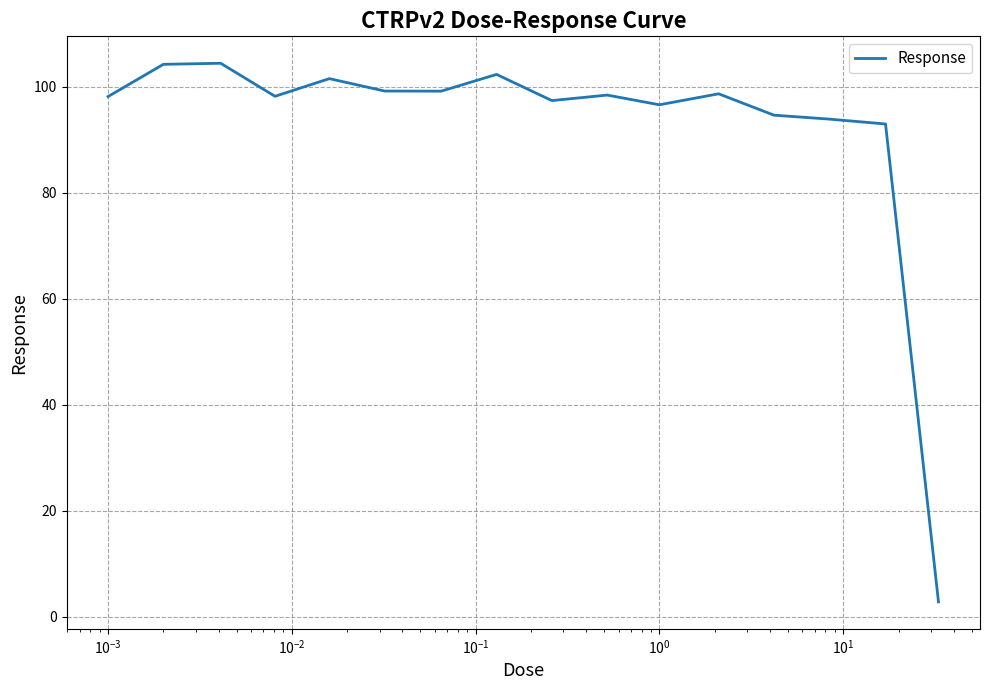

What is the smallest value displayed?

2.8